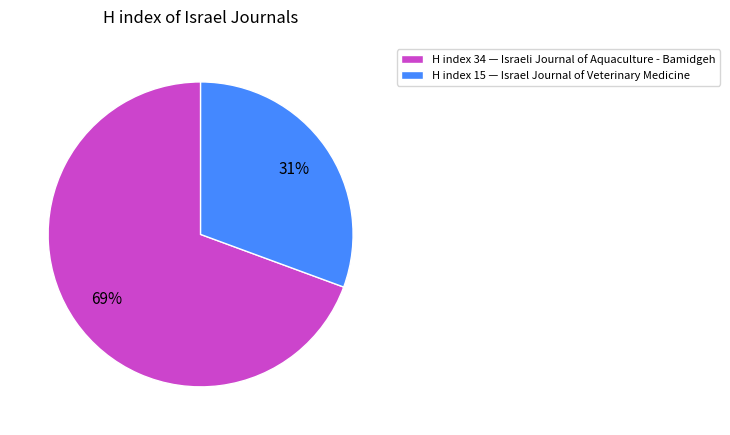

Rank the categories by value from highest to lowest.

H index 34 — Israeli Journal of Aquaculture - Bamidgeh, H index 15 — Israel Journal of Veterinary Medicine